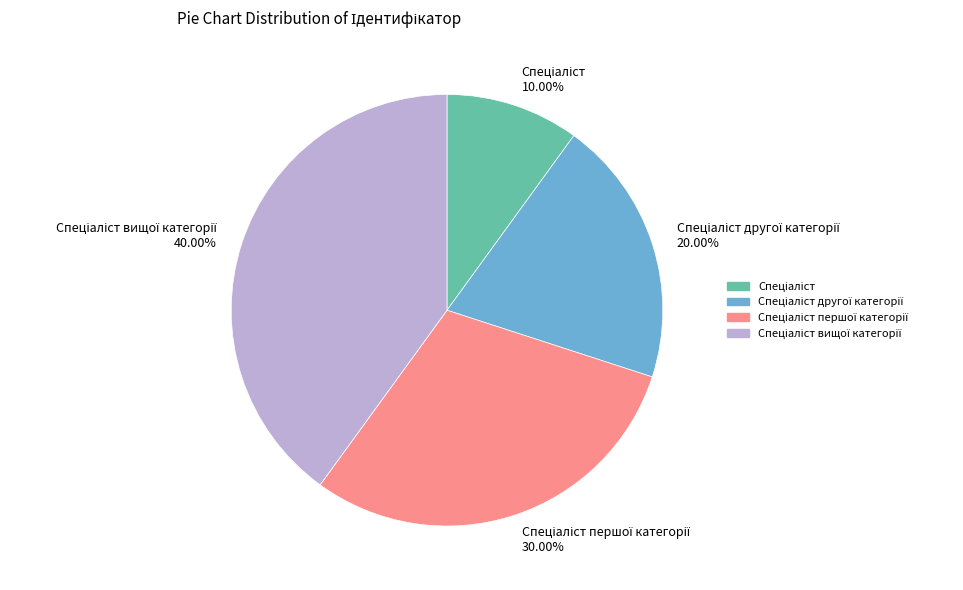

Is there a majority slice in this chart?

No